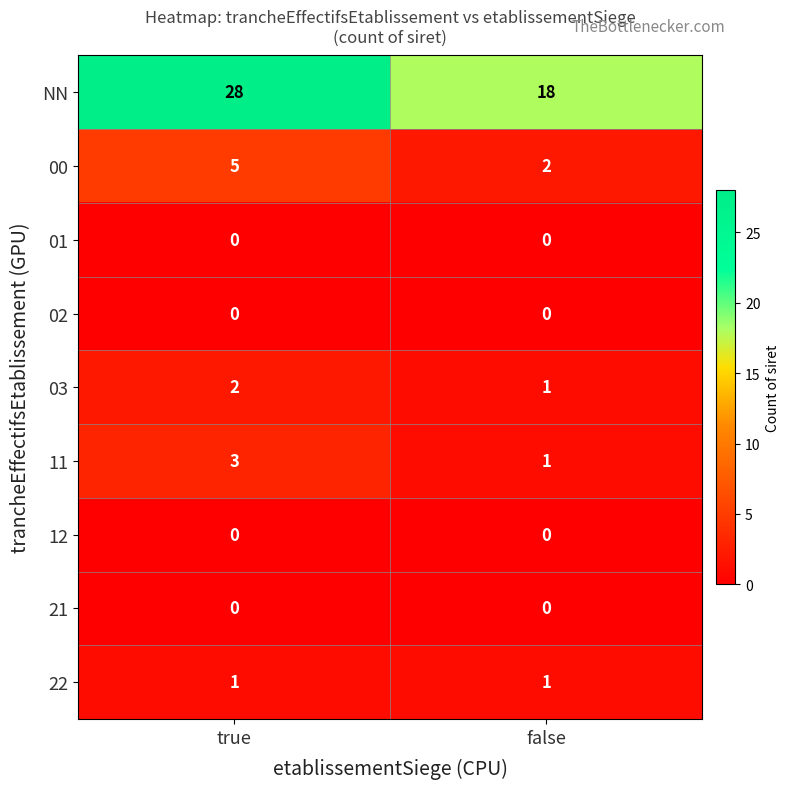

List the labels in order of 11 value, smallest first.

false, true